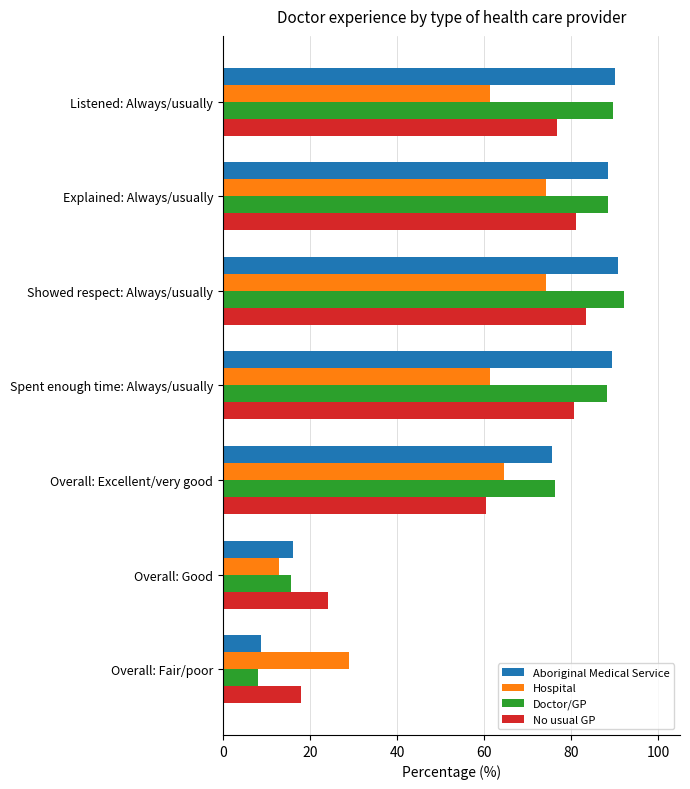

Which series changed the most between Listened: Always/usually and Explained: Always/usually?

Hospital